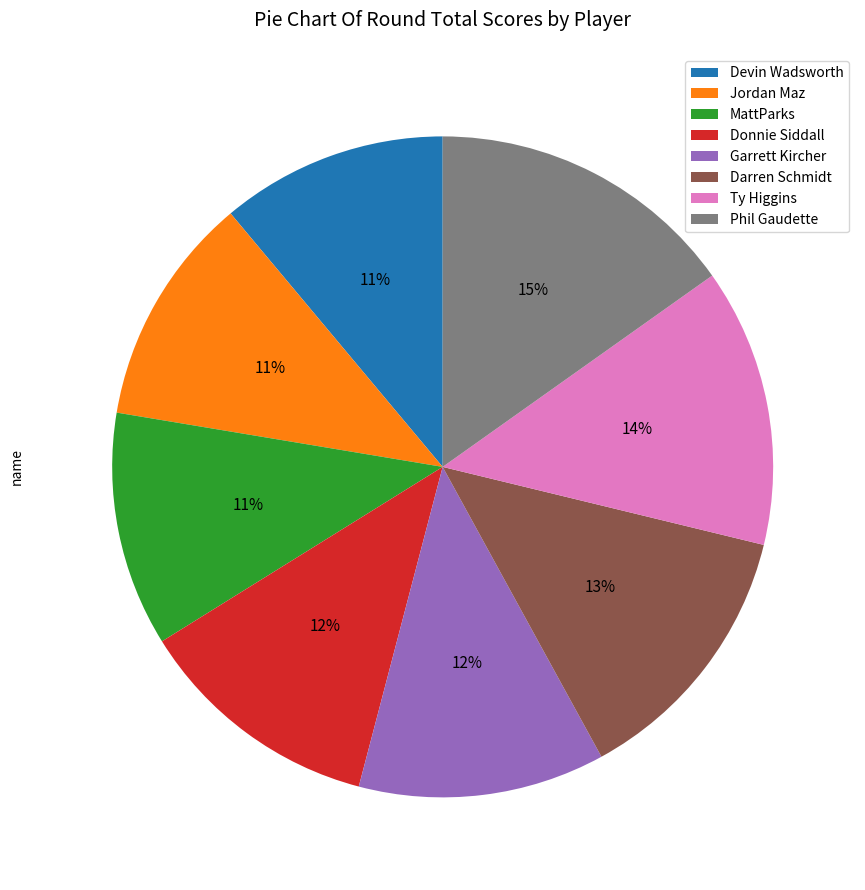

How many slices are in this pie chart?

8